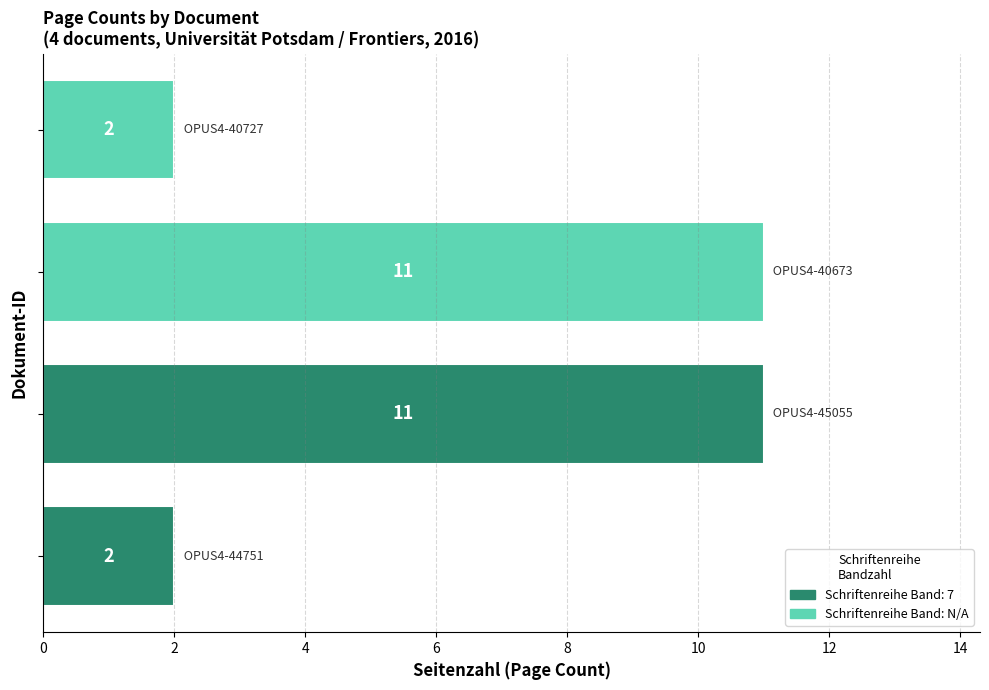

What is the sum of all values?

26